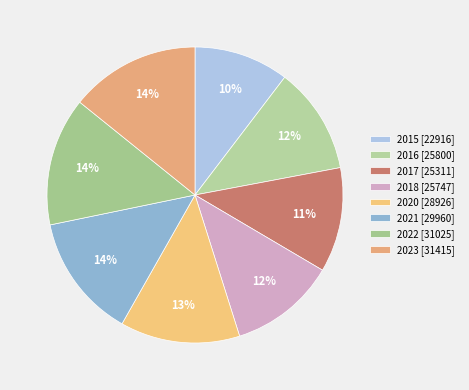

What percentage is the 2015 slice, to the nearest percent?

10%